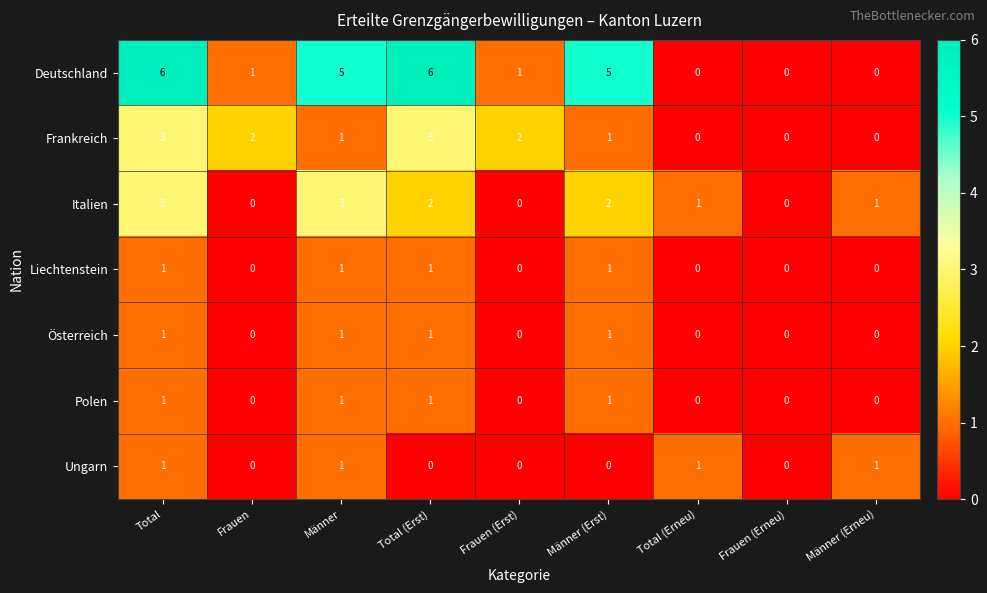

What is the difference between the maximum and second lowest values in the Frankreich series?

3